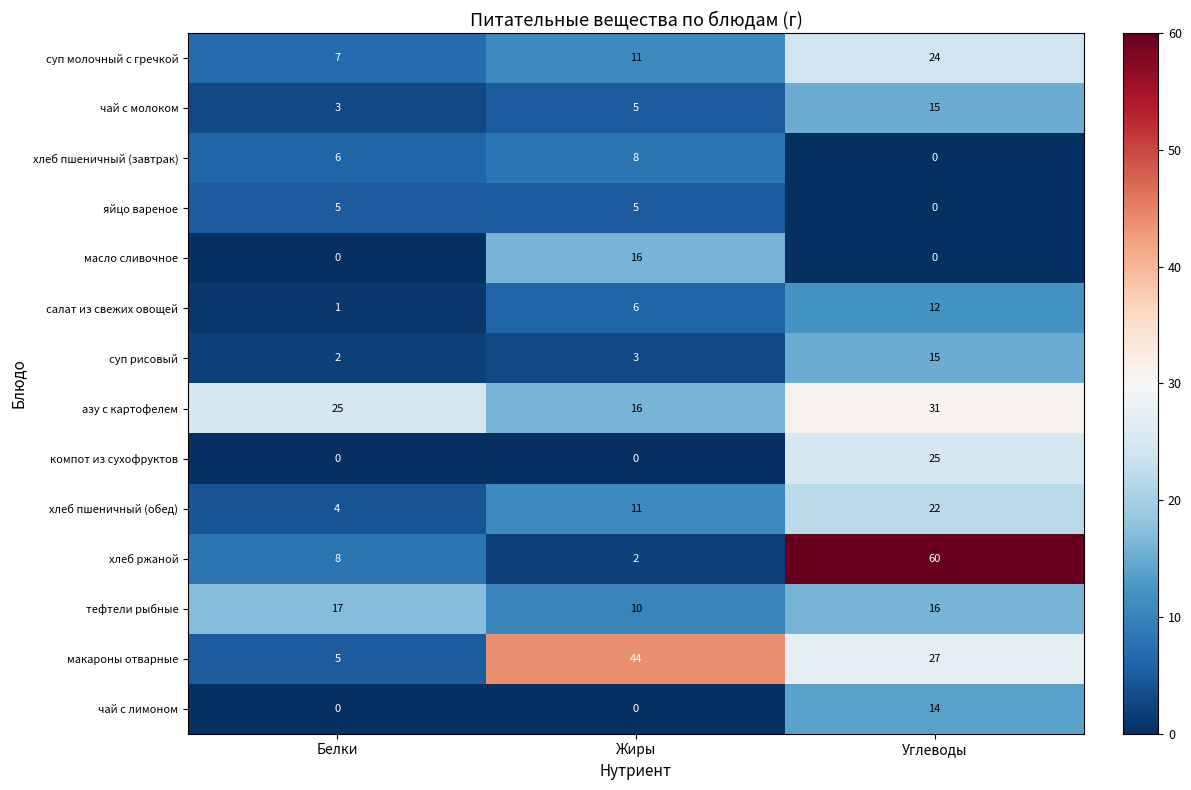

What is the difference between the чай с молоком values at Углеводы and Белки?

12